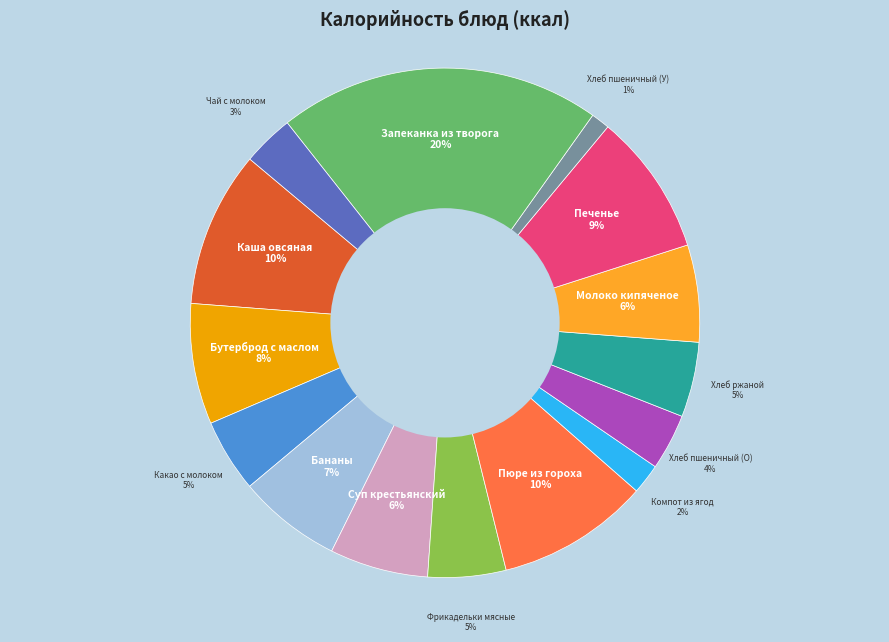

Is there any slice that represents more than half of the pie?

No